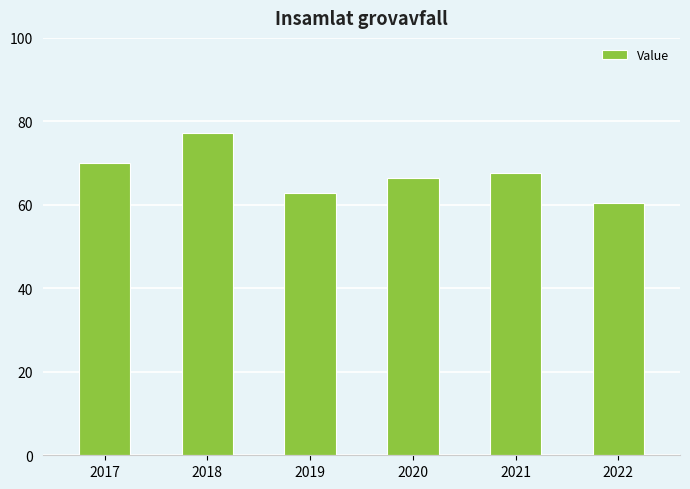

Between 2021 and 2022, which is larger?

2021